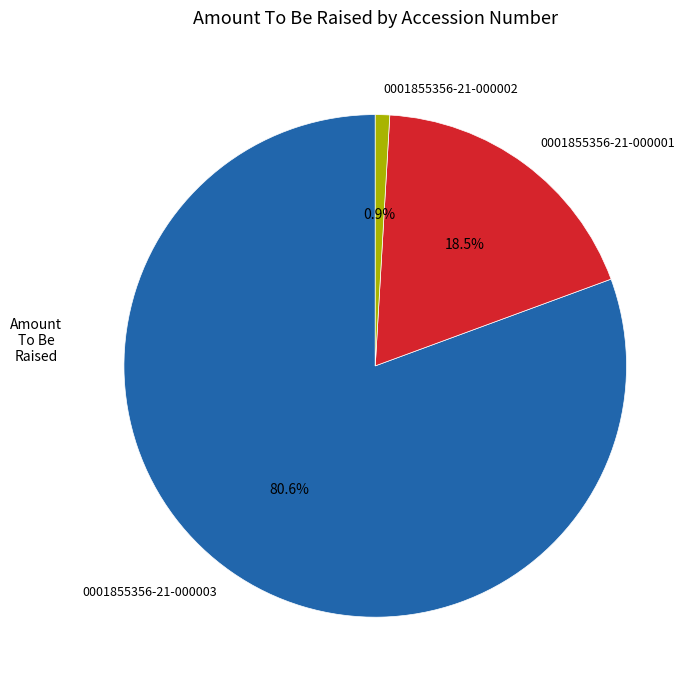

To the nearest percent, what is the average slice percentage?

33%